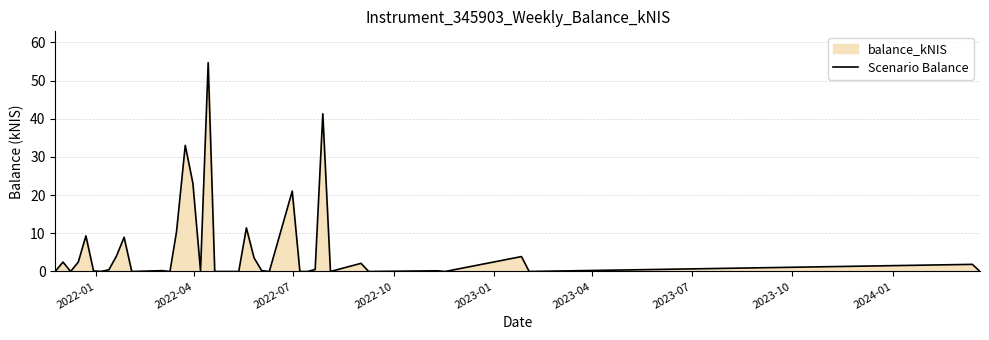

Count the number of values greater than 0.

26